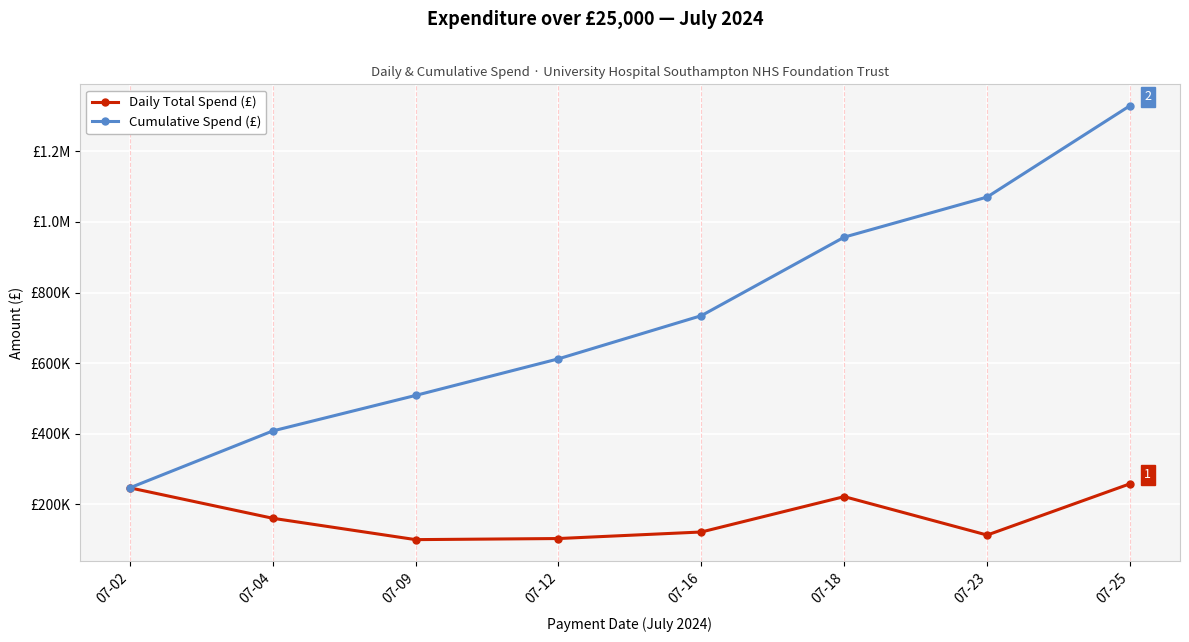

Does the chart display data point markers on the line(s)?

Yes